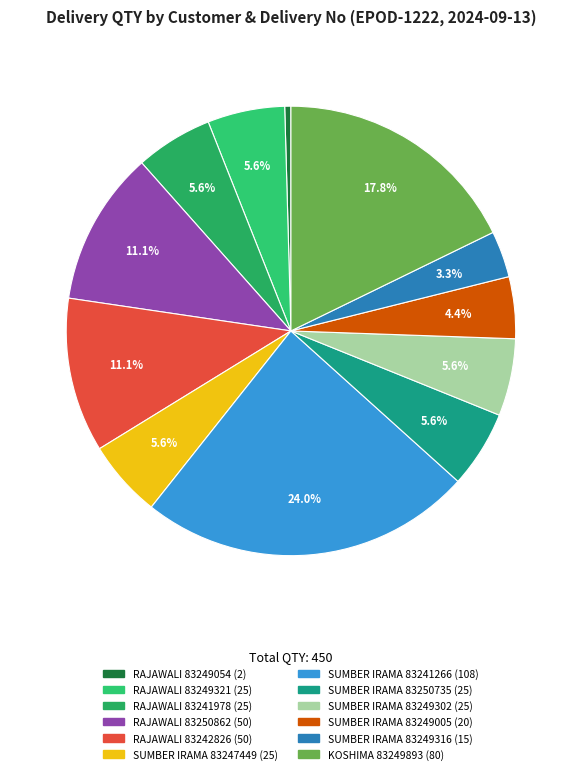

How many segments does this pie chart have?

12